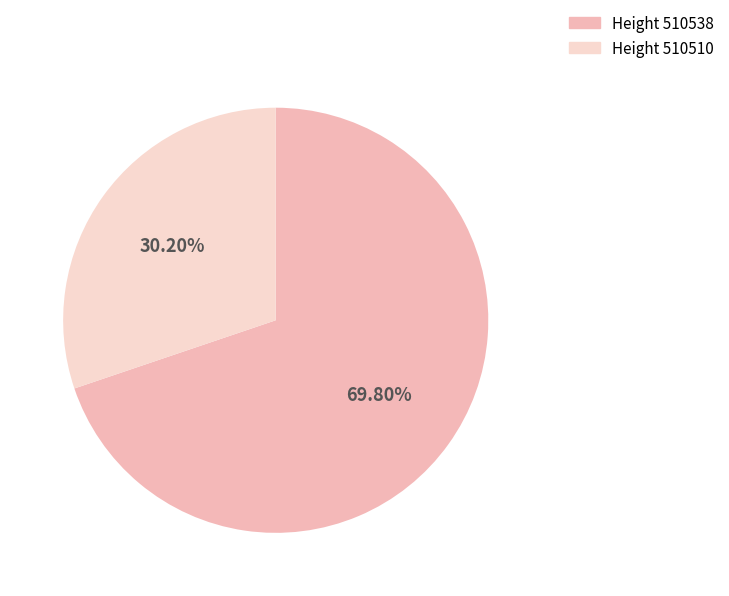

Does any single category account for the majority?

Yes